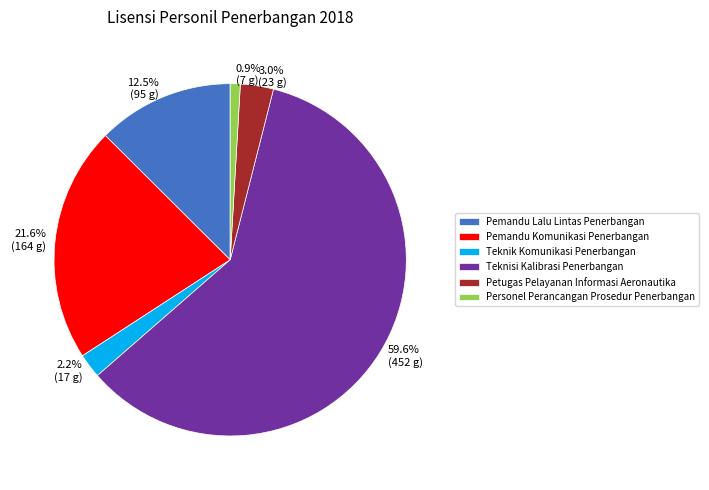

To the nearest percent, what portion does Petugas Pelayanan Informasi Aeronautika represent?

3%